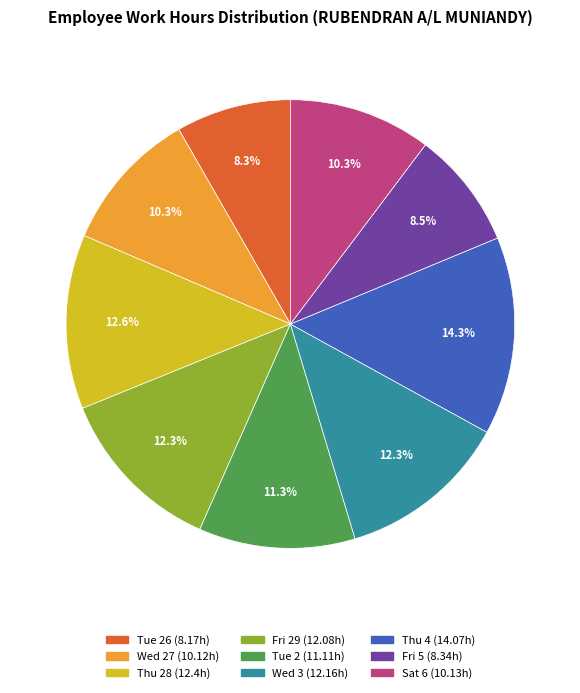

Does any single category account for the majority?

No